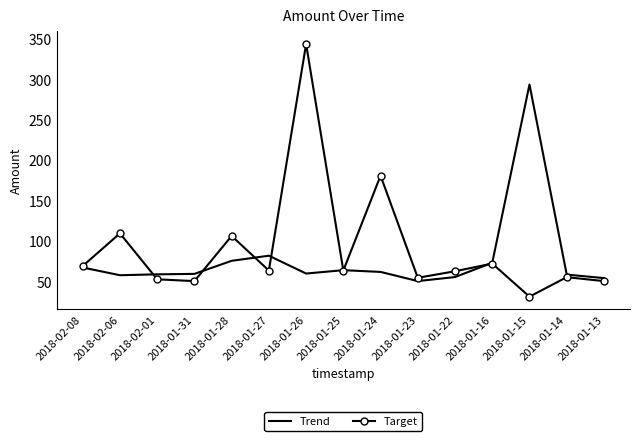

What is the difference between the maximum and second lowest values in the Trend series?

239.1